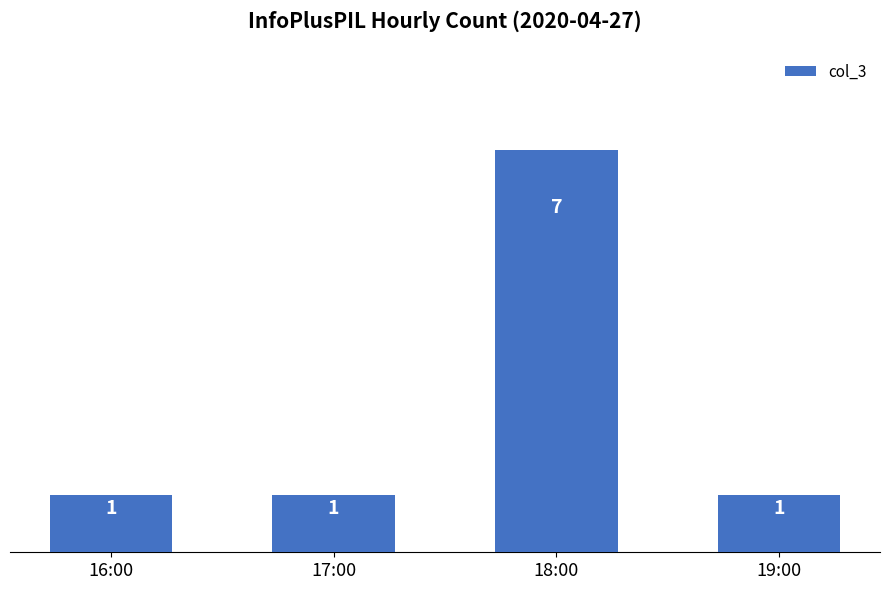

Reading left to right, list all the values displayed in this chart.

1	1	7	1